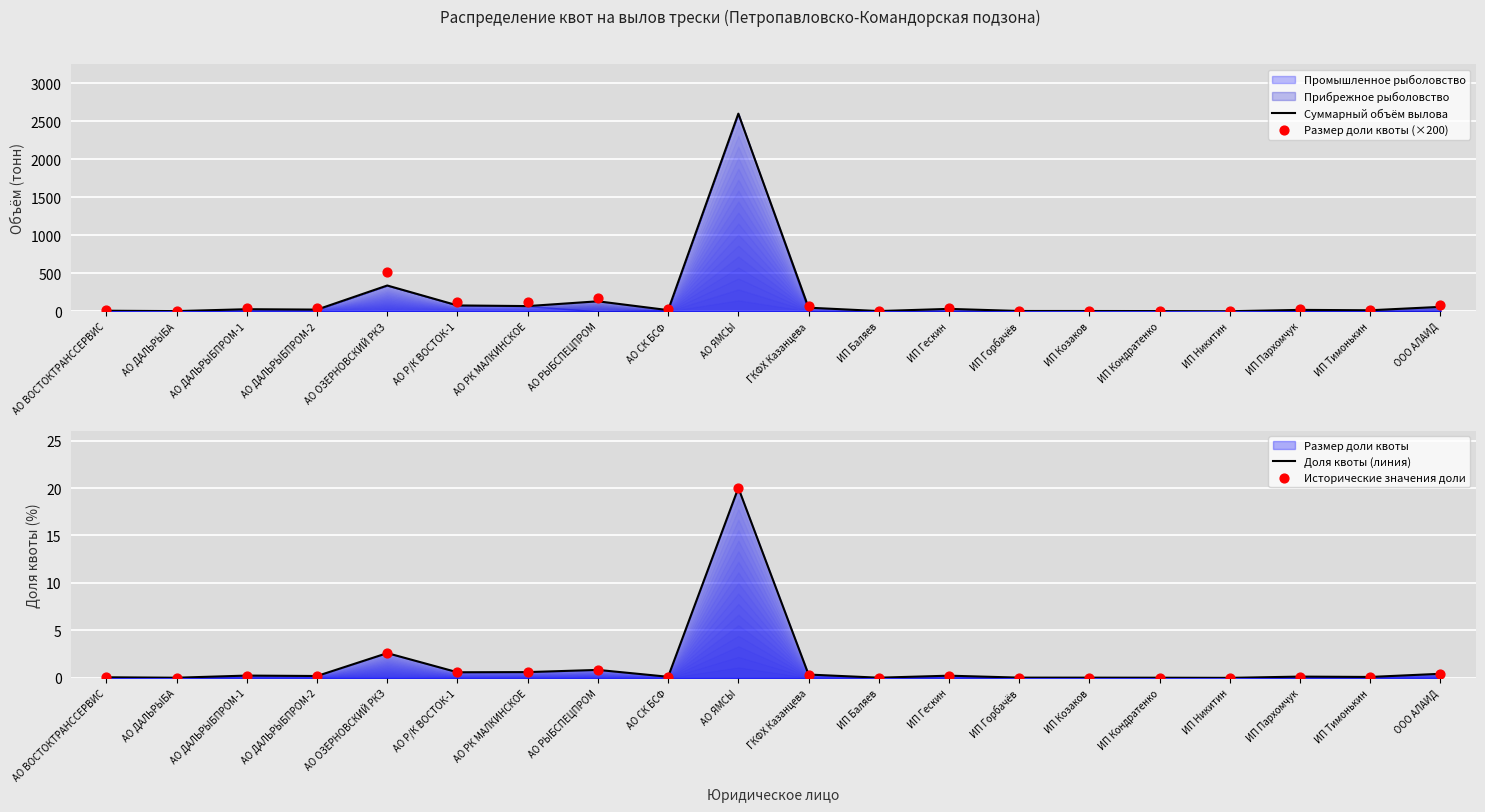

Which series contains the lowest Y value?

Доля квоты (линия)